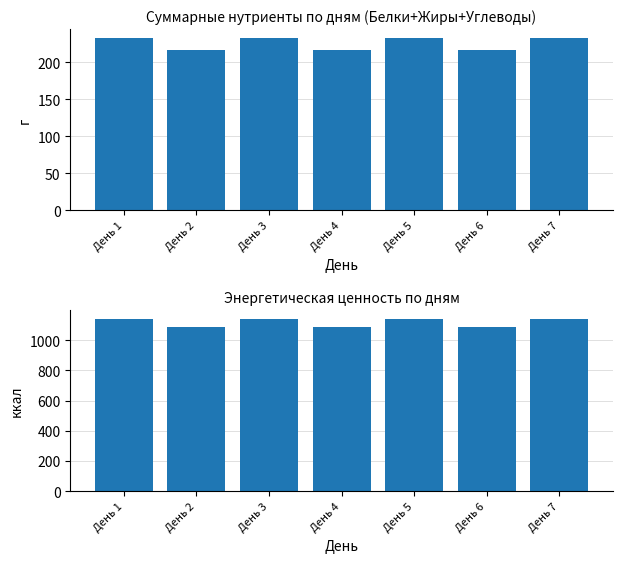

Is it true that Энерг. ценность, ккал equals 277.2 at День 4?

False